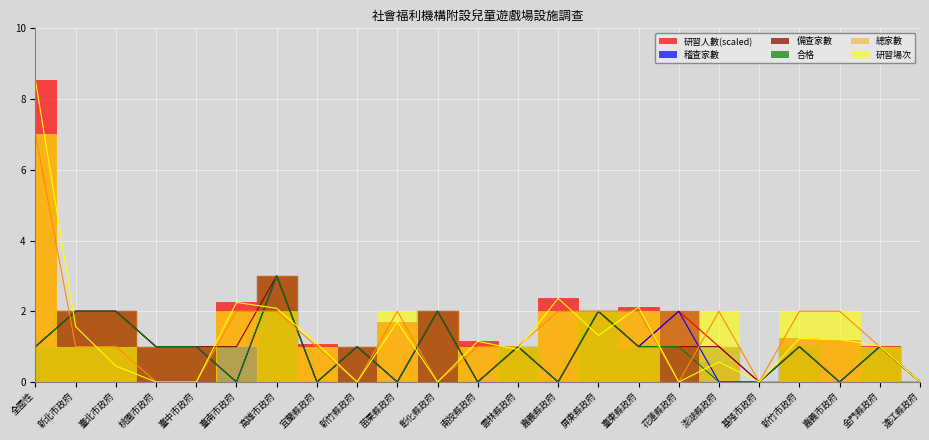

Is the value of 研習場次 at 澎湖縣政府 greater than the value of 總家數 at 嘉義縣政府?

Yes